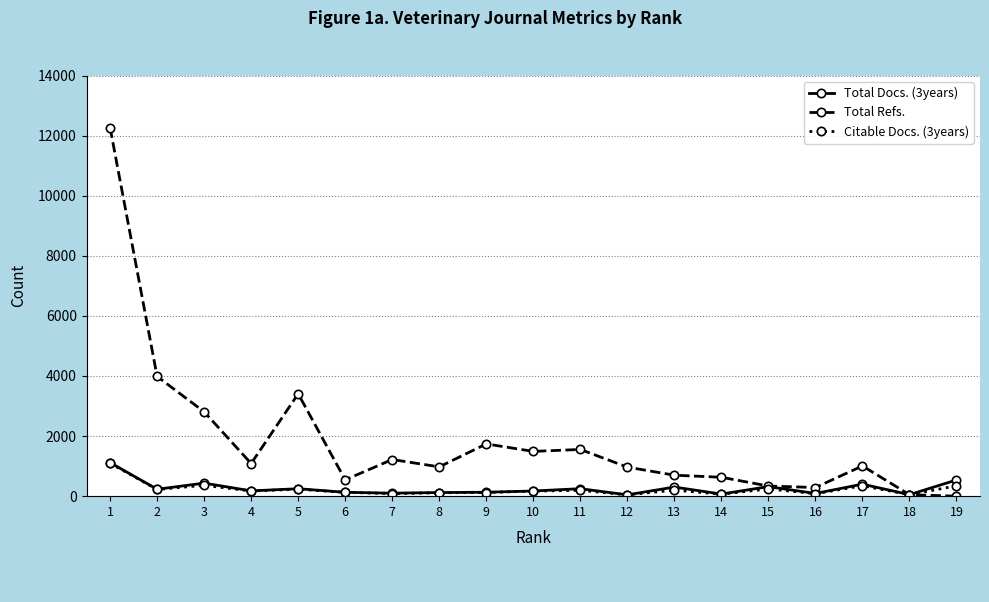

What is the sum of all Citable Docs. (3years) values?

4262